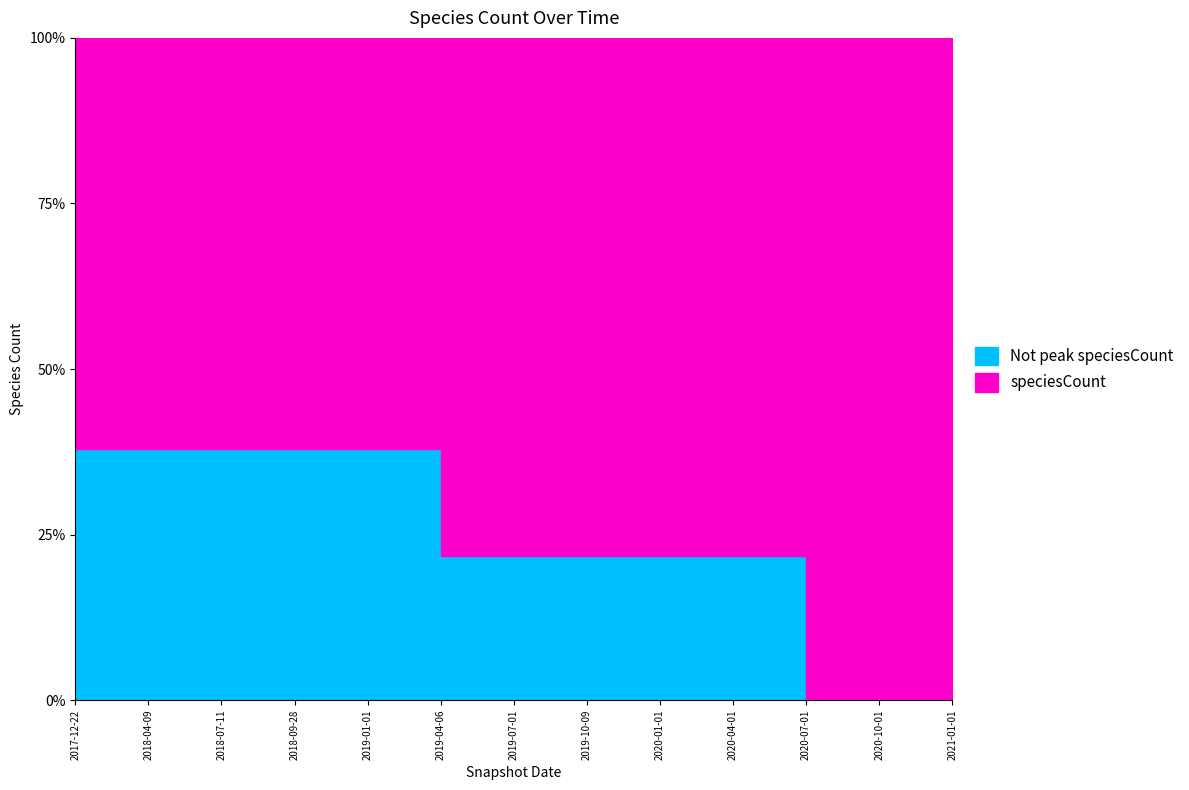

What is the ratio of the value at 2017-12-22 to the value at 2020-04-01?

0.8